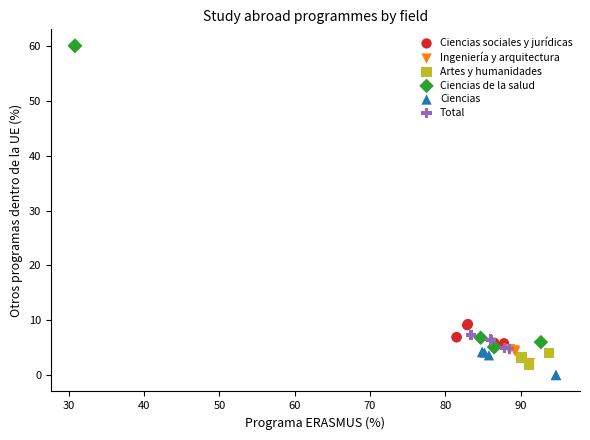

Which series reaches the maximum Y coordinate?

Ciencias de la salud